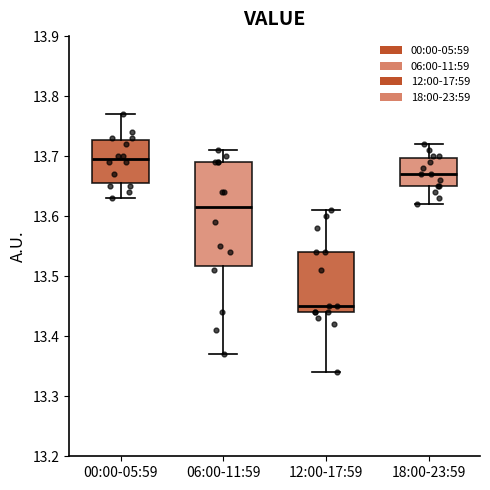

Which box is the tallest, from its lower edge to its upper edge?

06:00-11:59